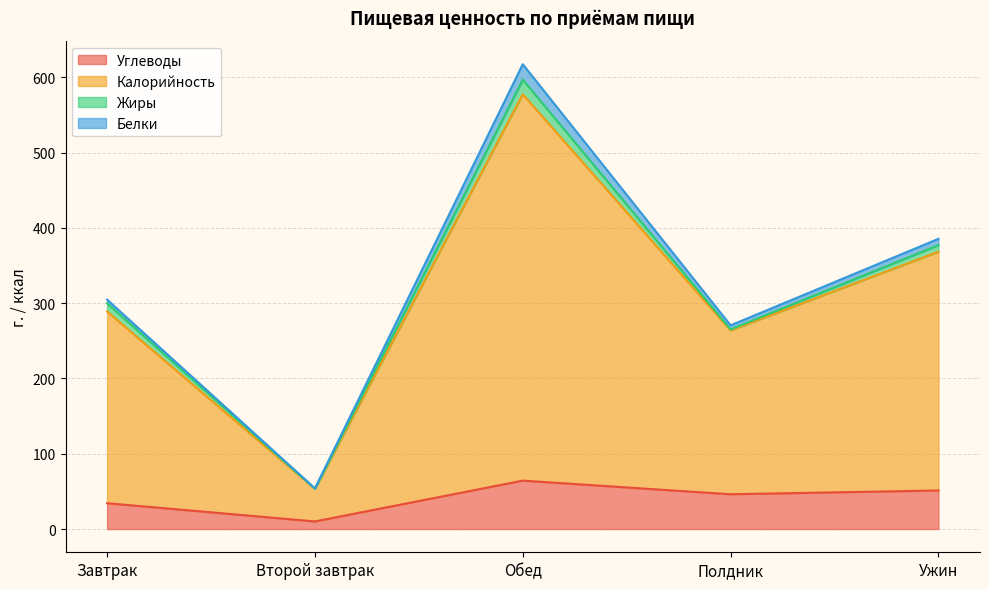

The Углеводы series shows 46.2 at Полдник. True or false?

True